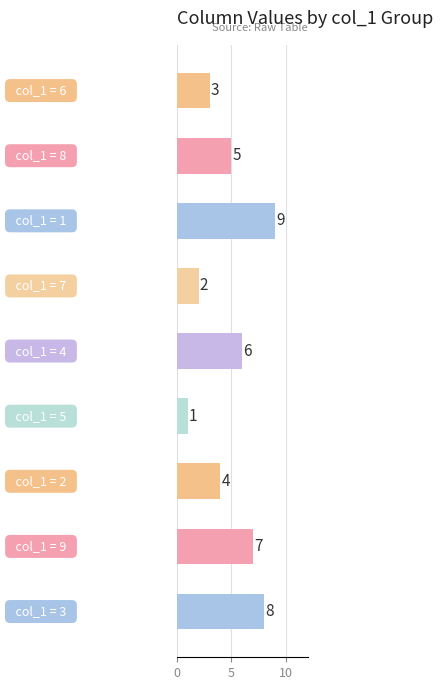

What is the smallest value displayed?

1